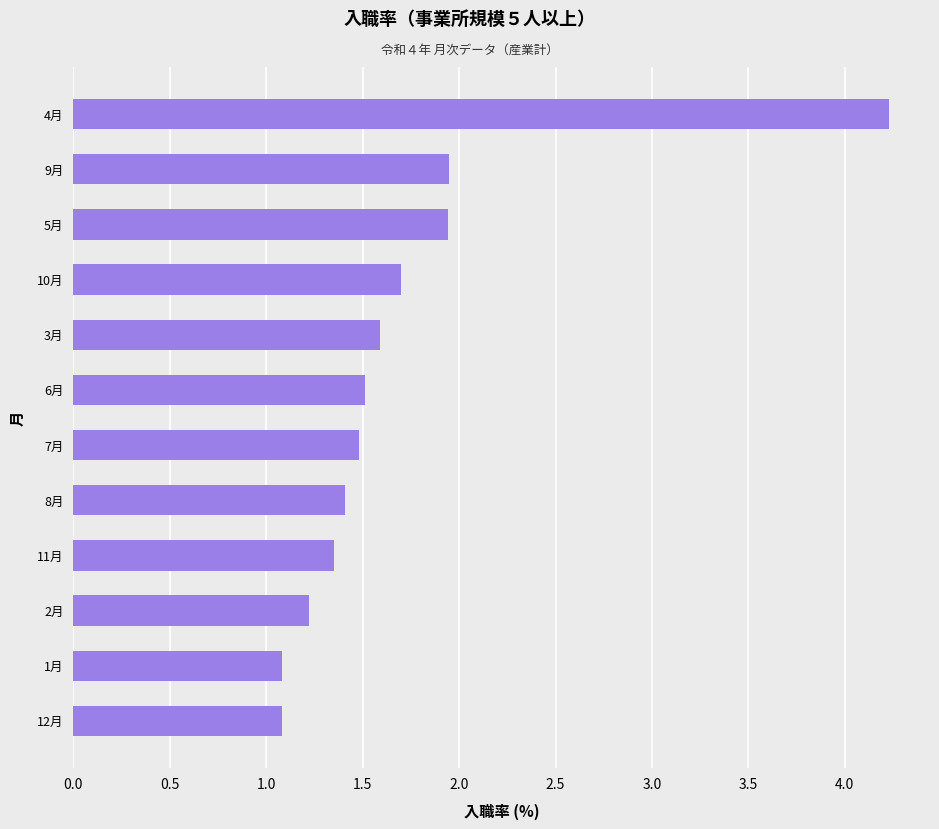

What is the greatest value displayed?

4.2